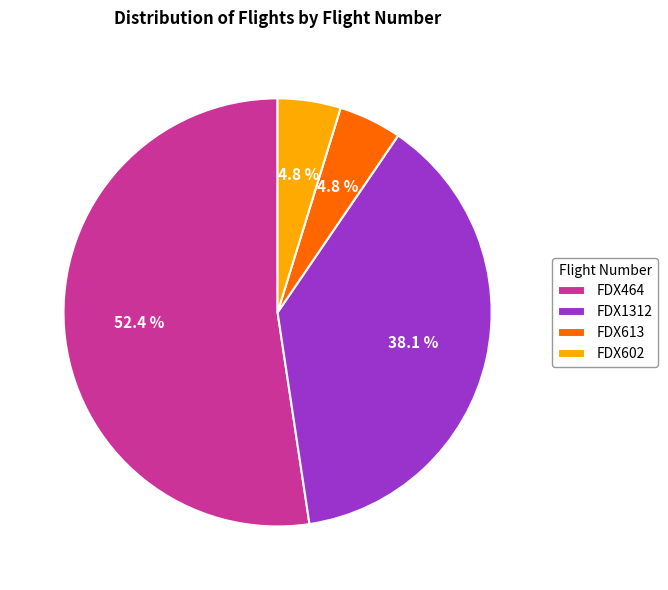

Do FDX1312 and FDX464 together represent more than half of the pie?

Yes